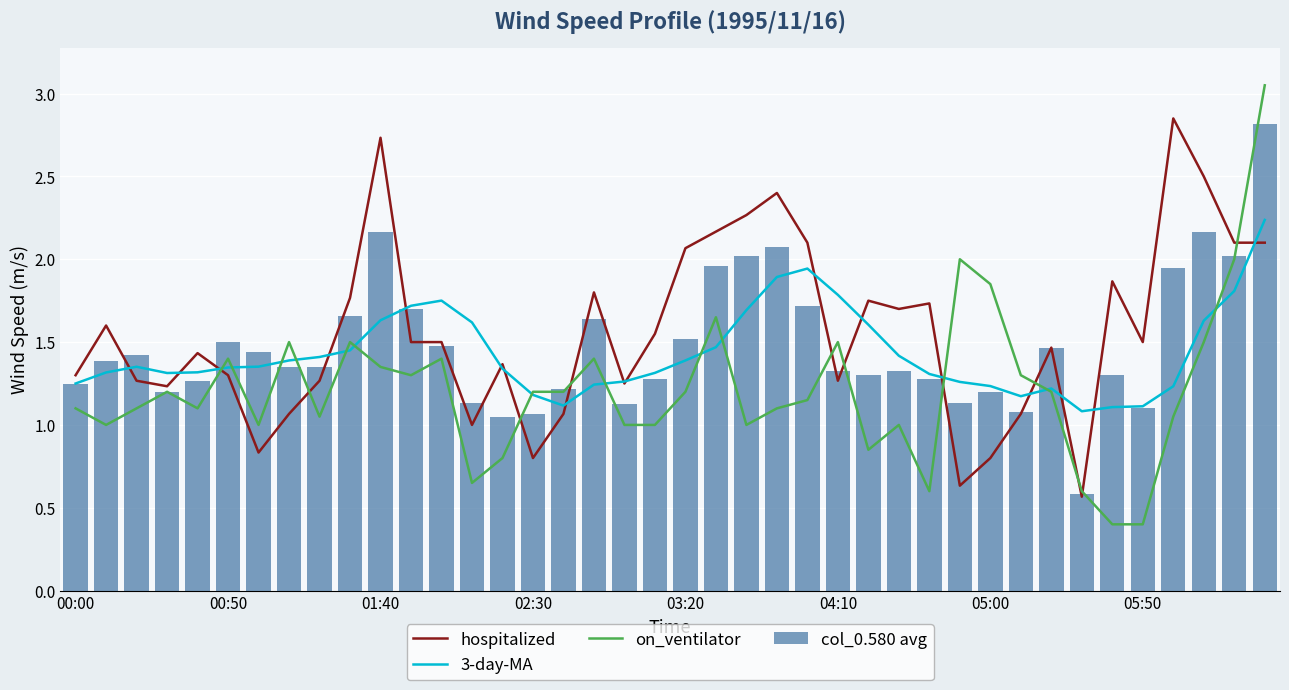

What is the spread (max minus min) of values at 11?

0.4